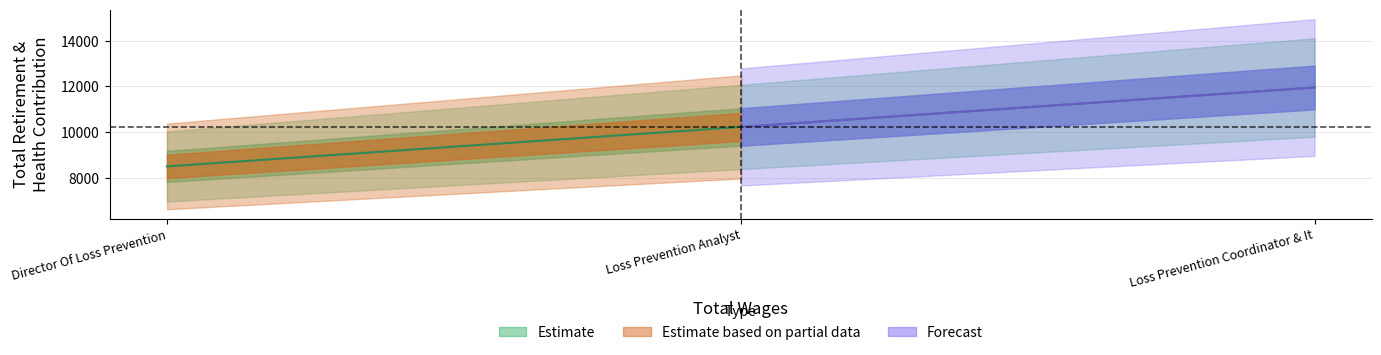

How many values are between 8508 and 11956?

3